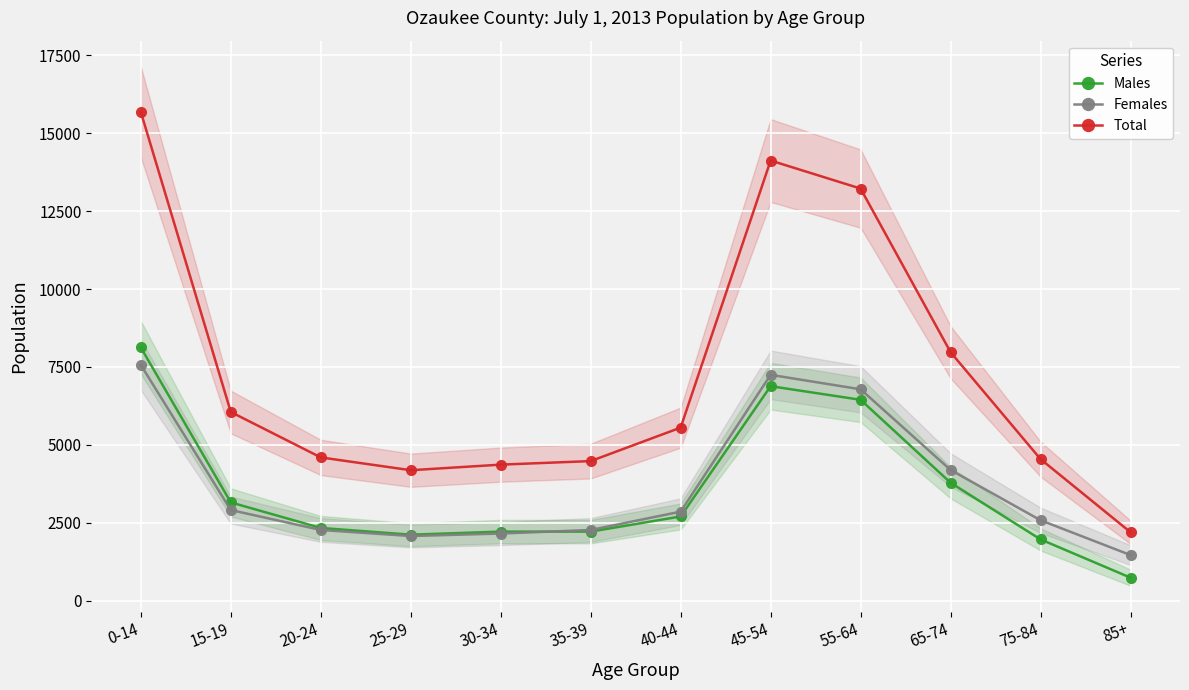

What is the label of the 8th point from the right?

30-34